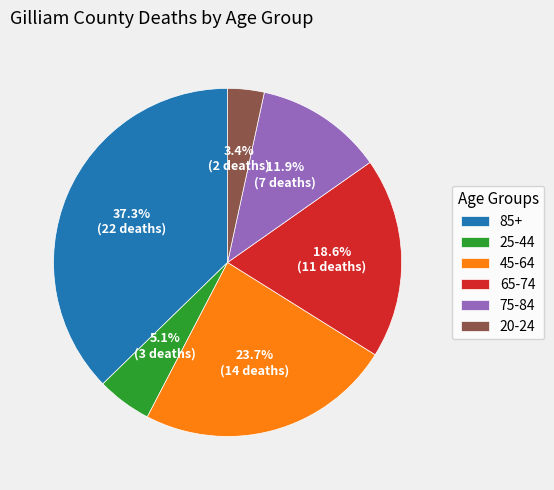

Is it true that 20-24 is 3% of the pie?

True